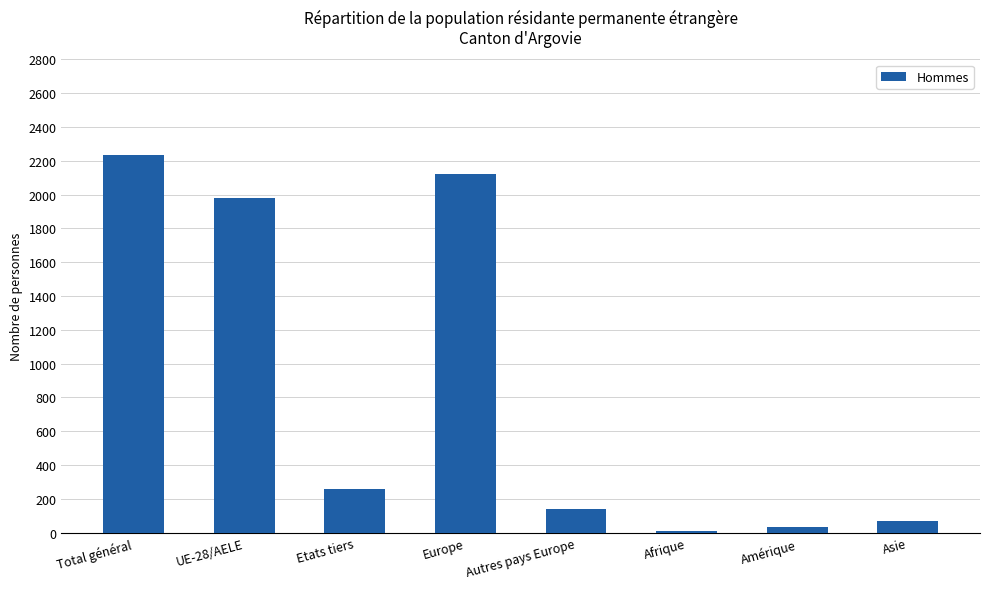

What is the value of the 1st bar from the left?

2235